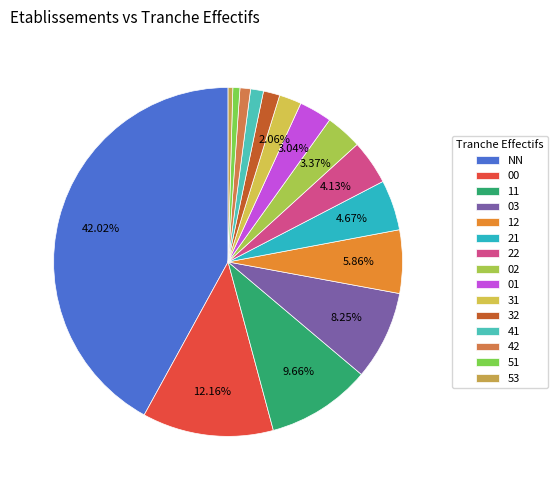

Count the number of slices in the pie.

15